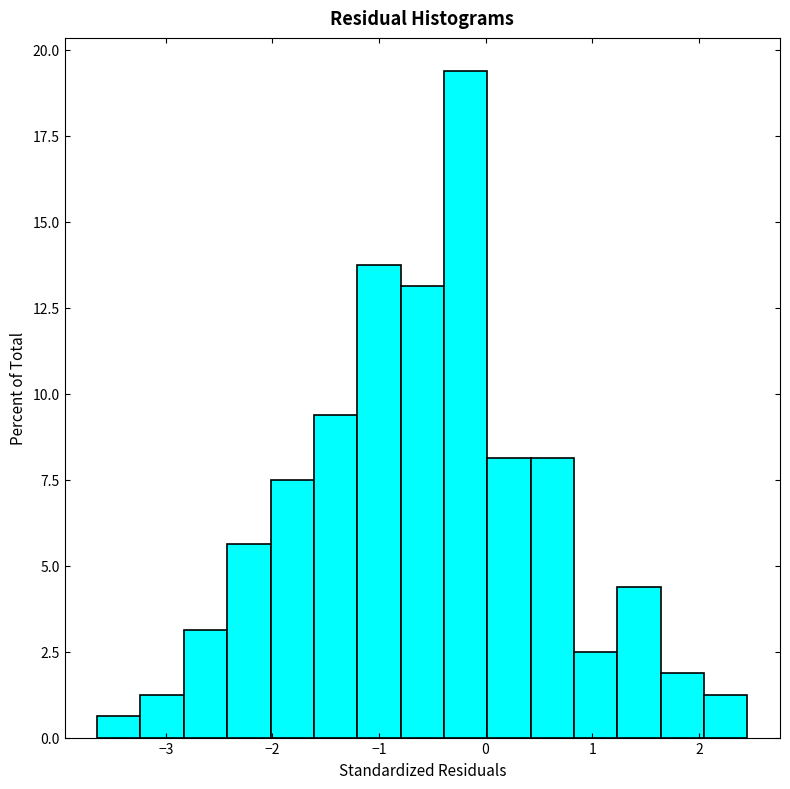

Reading left to right, list every bar in this chart as the range it spans on the x-axis followed by its height. Neither the bar edges nor the heights are printed on the chart, so give them approximately, as read against the axes.

-3.6 to -3.2: 0.5
-3.2 to -2.8: 1.5
-2.8 to -2.4: 3.0
-2.4 to -2.0: 5.5
-2.0 to -1.6: 7.5
-1.6 to -1.2: 9.5
-1.2 to -0.8: 14.0
-0.8 to -0.4: 13.0
-0.4 to 0.0: 19.5
0.0 to 0.4: 8.0
0.4 to 0.8: 8.0
0.8 to 1.2: 2.5
1.2 to 1.6: 4.5
1.6 to 2.0: 2.0
2.0 to 2.5: 1.5